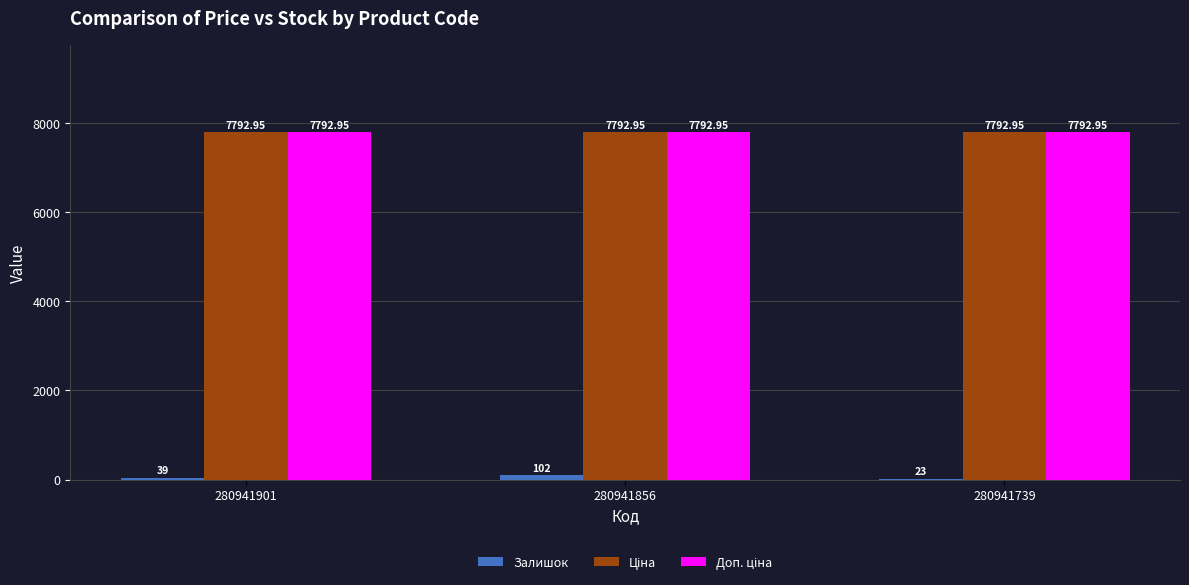

What is the sum of the Залишок values at 280941856 and 280941739?

125.0